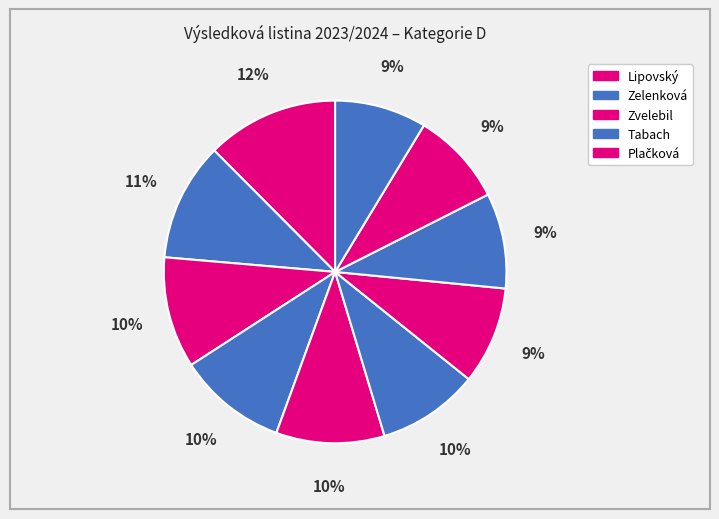

Count the number of slices in the pie.

10